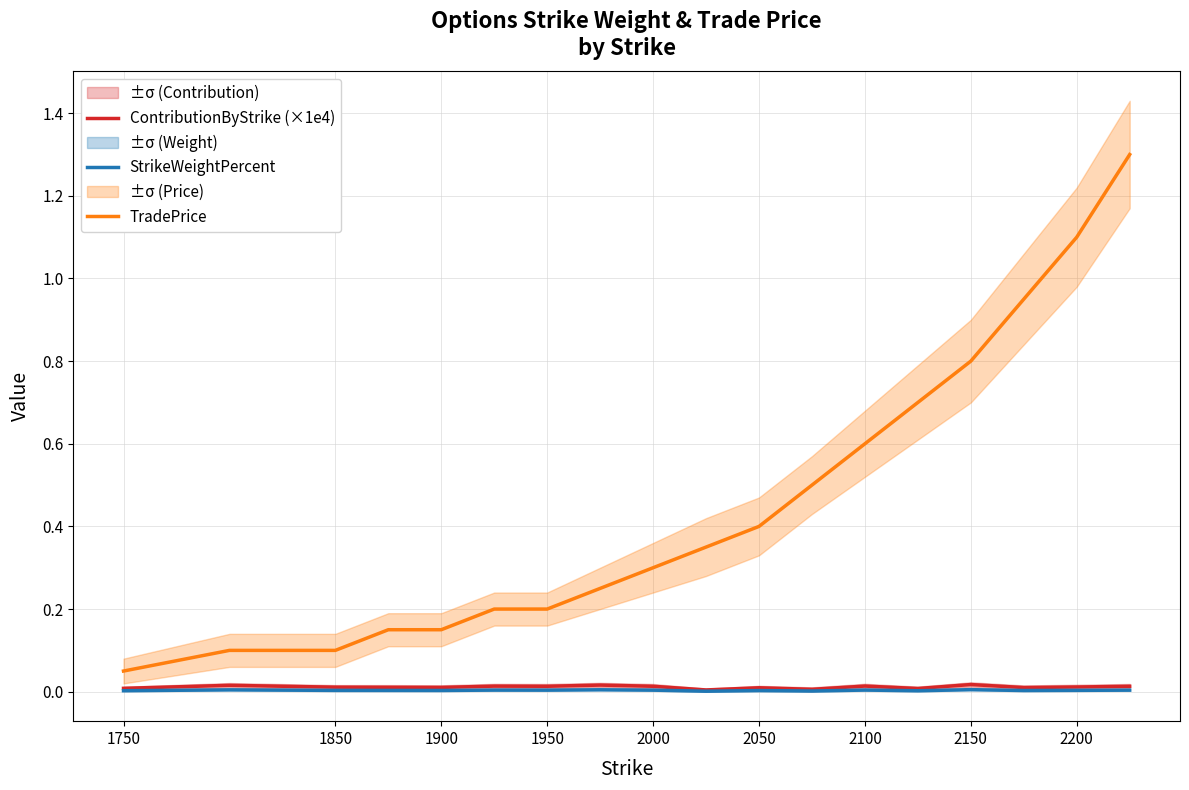

True or false: ContributionByStrike (×1e4) and TradePrice cross at least once.

False